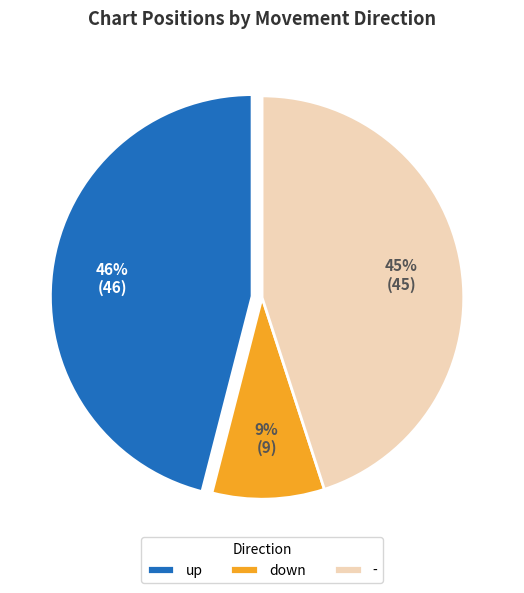

Rank the categories by value from highest to lowest.

up, -, down